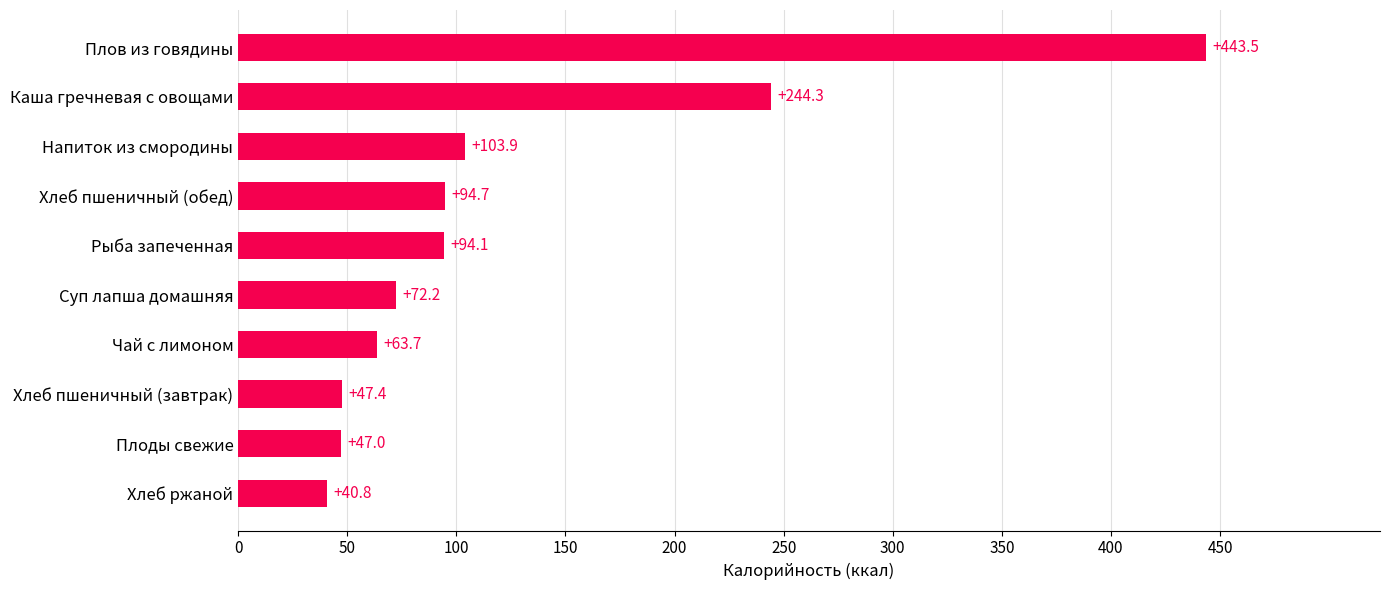

Approximately how many times larger is the value at Чай с лимоном compared to Рыба запеченная?

0.7